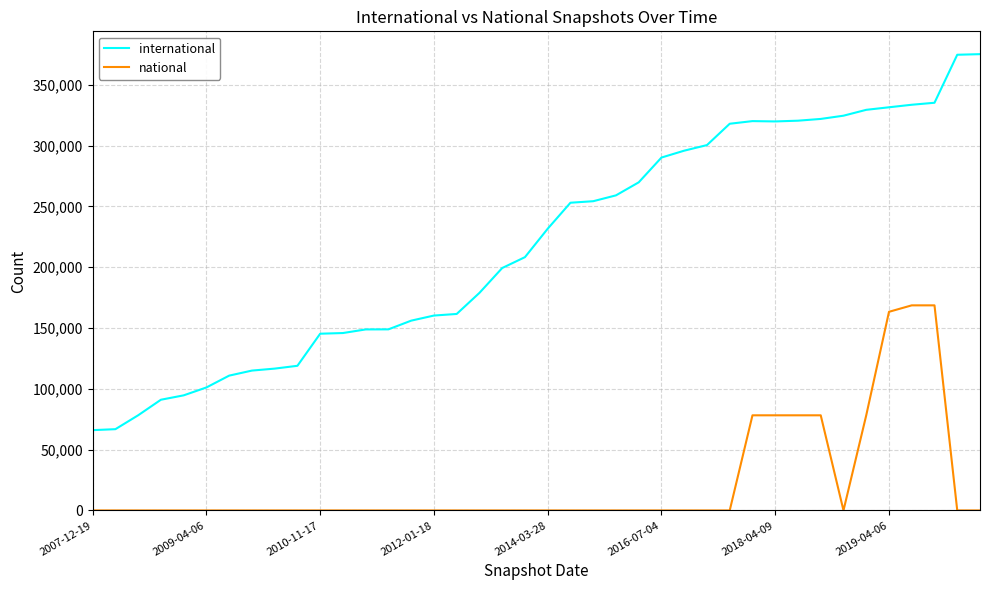

How many lines are shown in the chart?

2